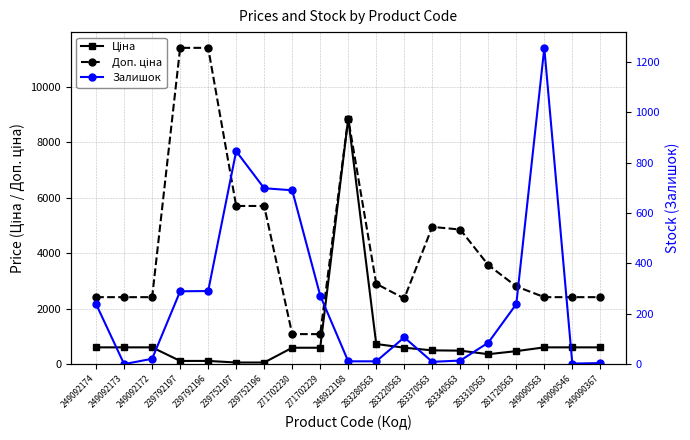

At how many categories does at least one series exceed 8226?

3